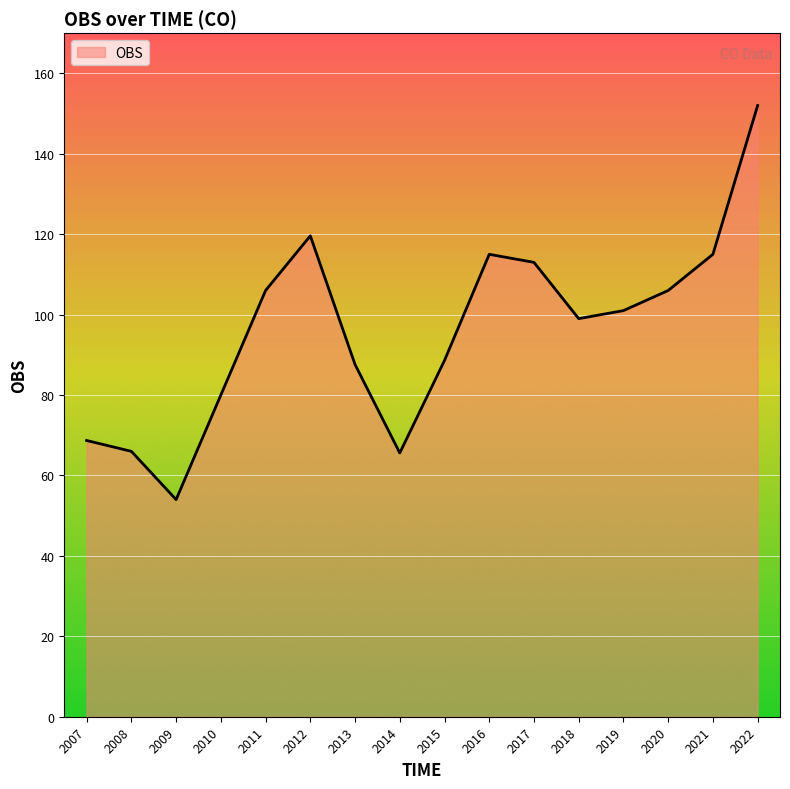

True or false: the data shows 101.0 at 2019.

True